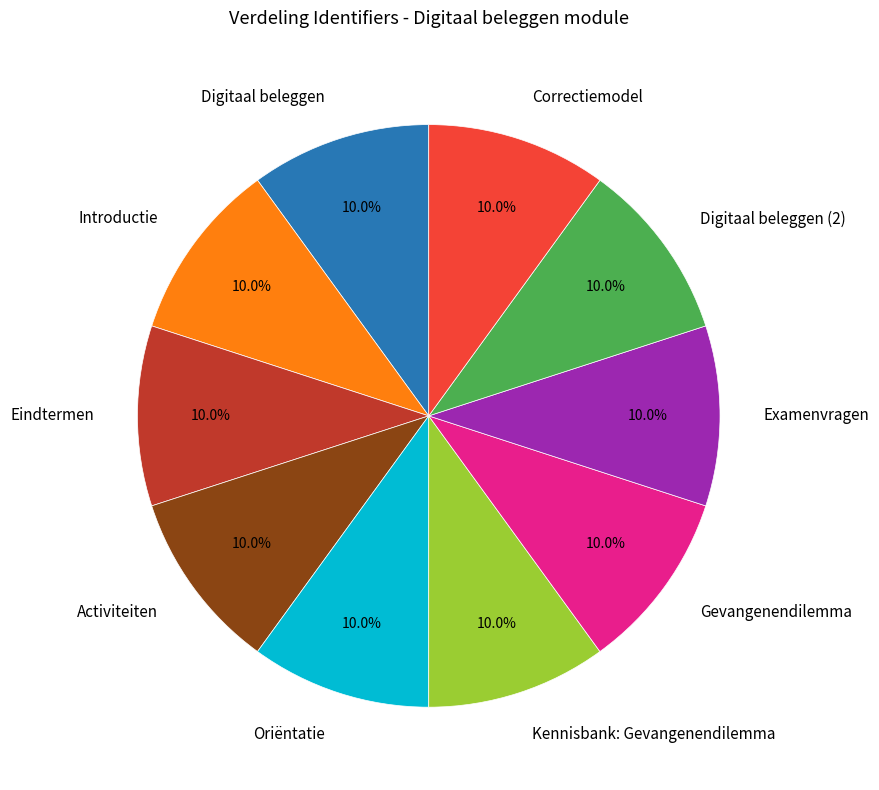

How many slices are in this pie chart?

10